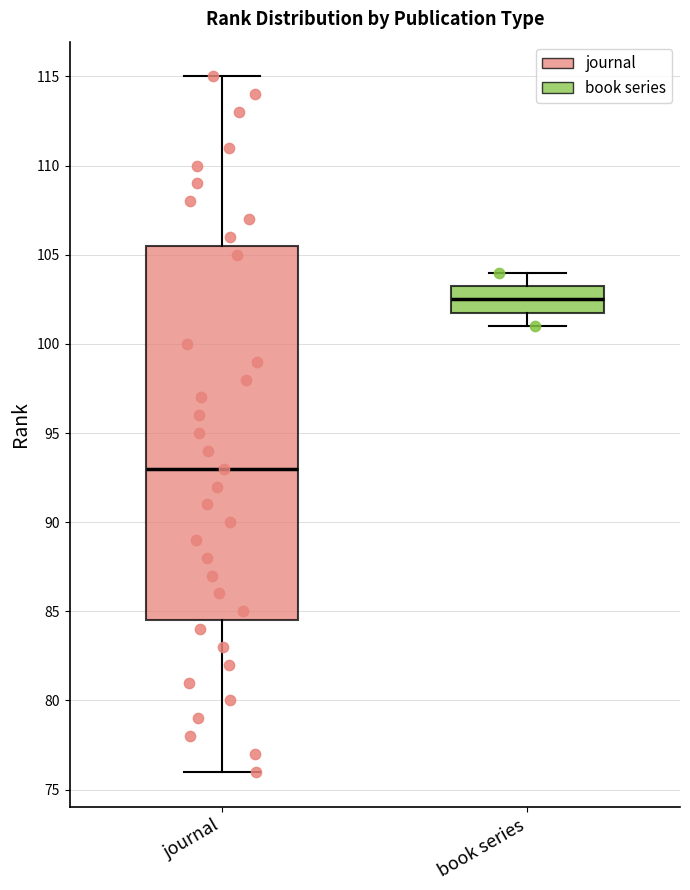

Comparing the boxes themselves (not the whiskers), which one is the tallest?

journal